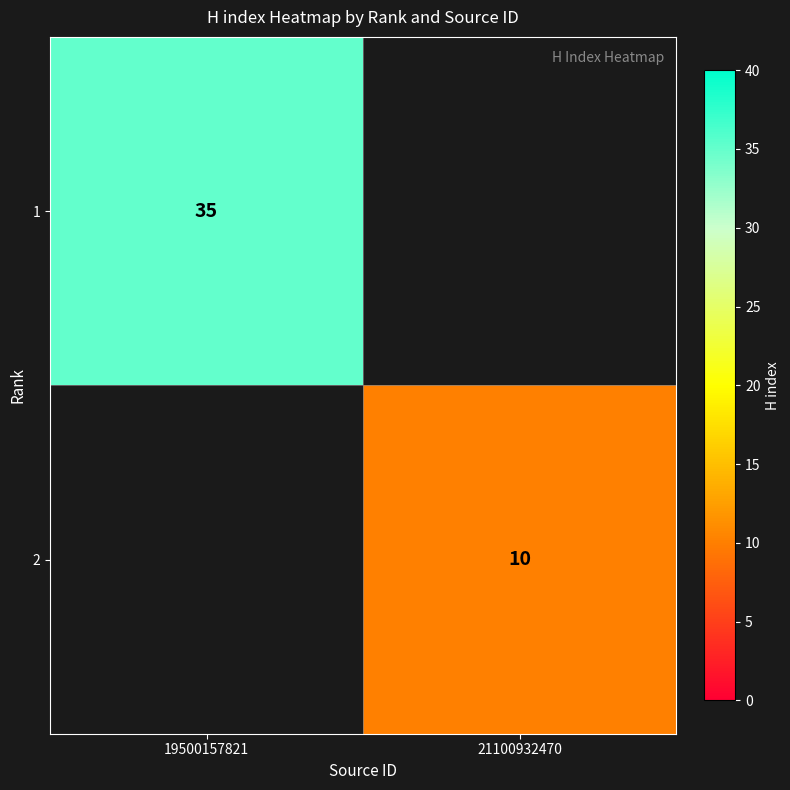

True or false: 1 has a value of 35 at 19500157821.

True